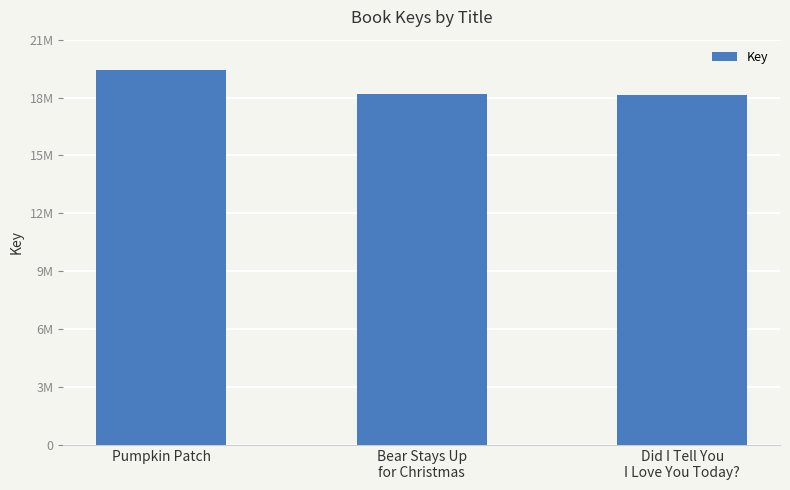

At which label is the value closest to 18780926?

Bear Stays Up
for Christmas